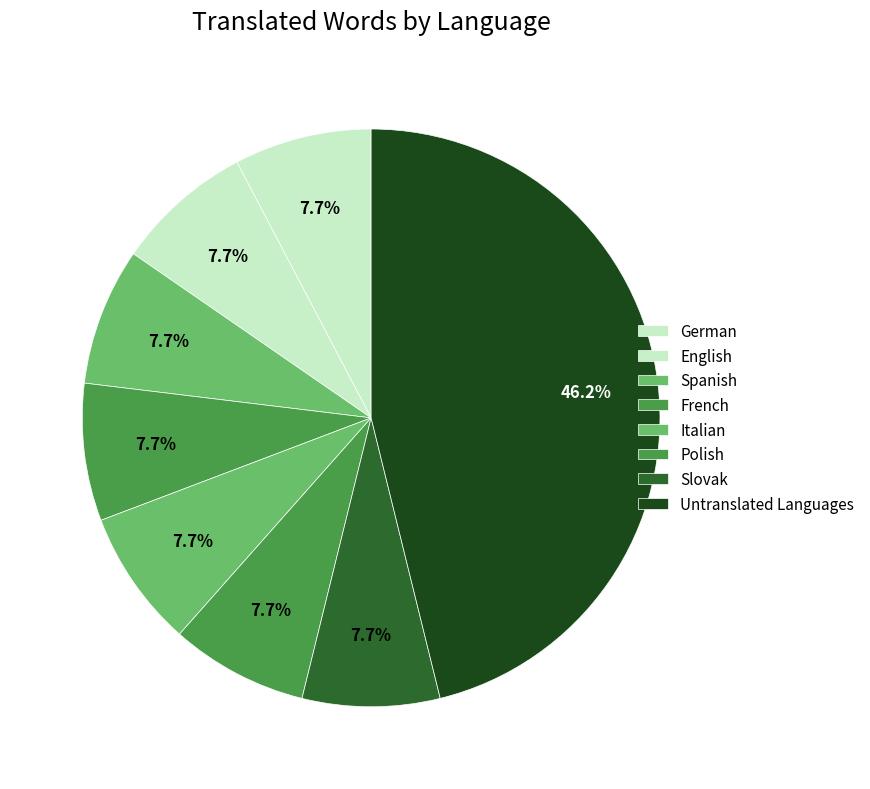

Count the number of slices in the pie.

8